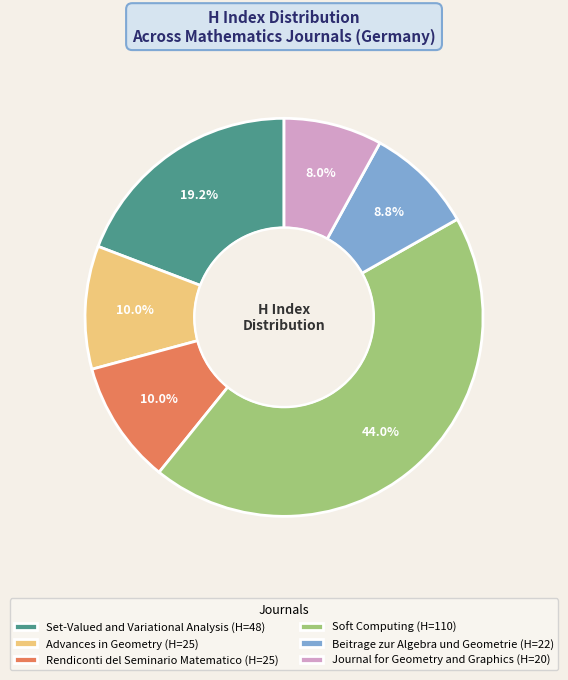

Does Rendiconti del Seminario Matematico represent more than half of the total?

No